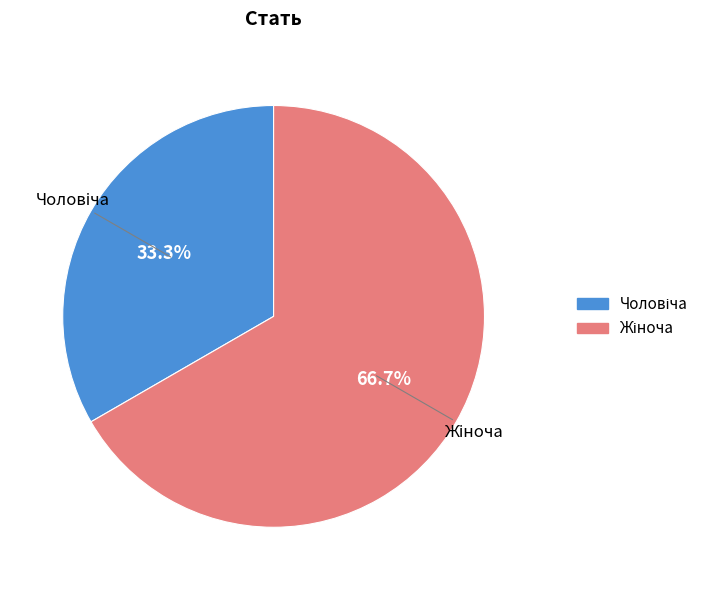

Is there any slice that represents more than half of the pie?

Yes